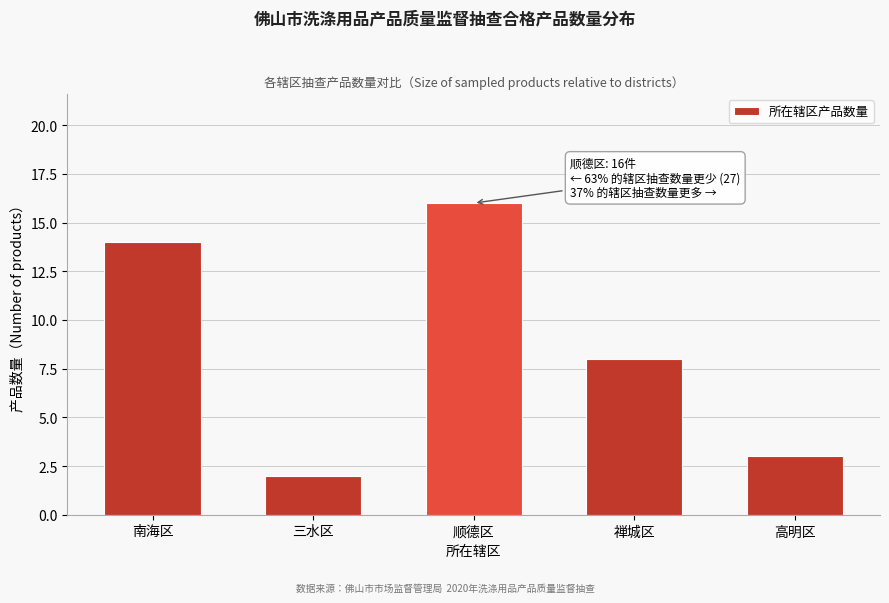

Reading right to left, extract all data points from this chart.

3	8	16	2	14